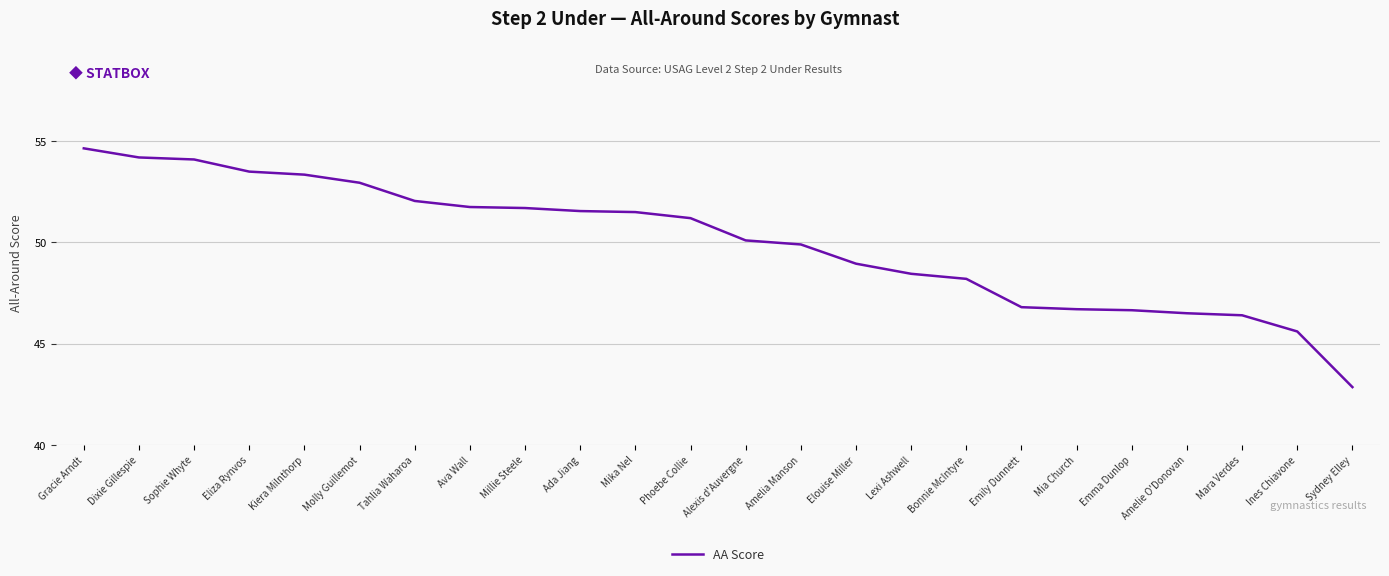

Is it true that the value at Mika Nel is 51.5?

True